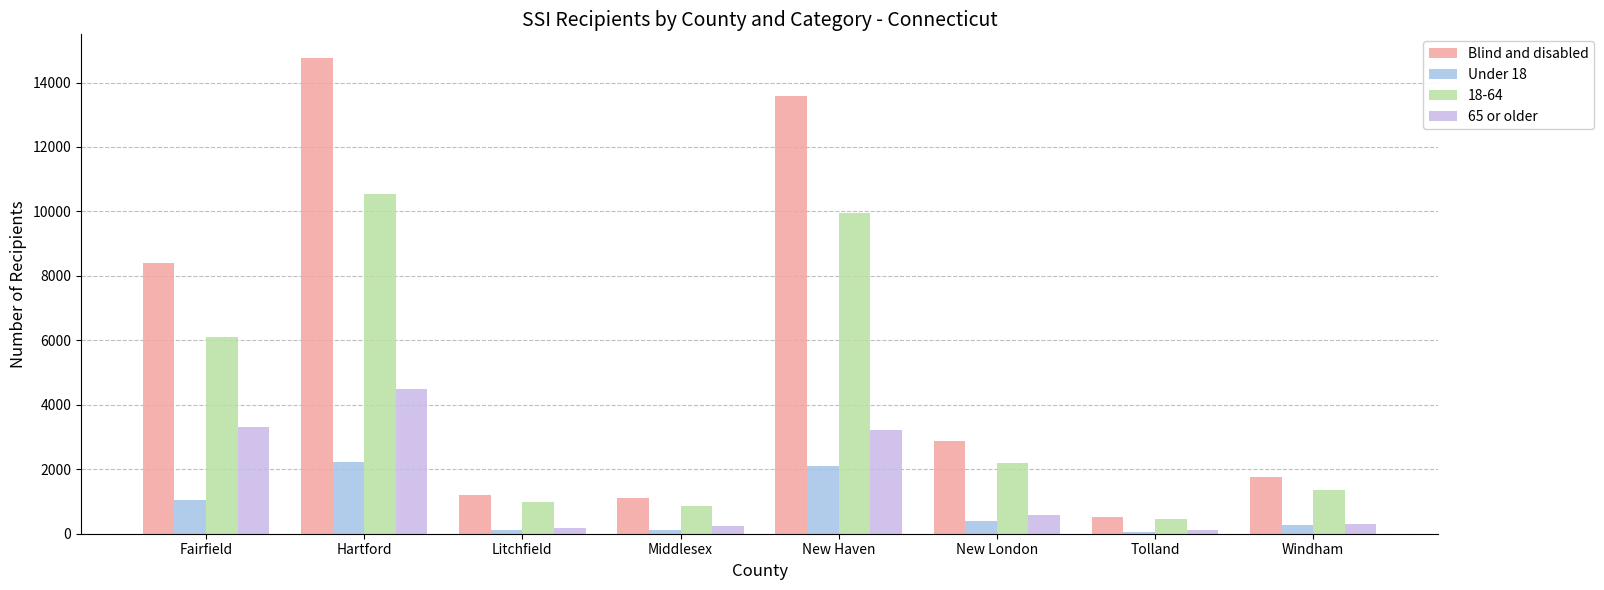

List the series in order of their overall mean, lowest first.

Under 18, 65 or older, 18-64, Blind and disabled